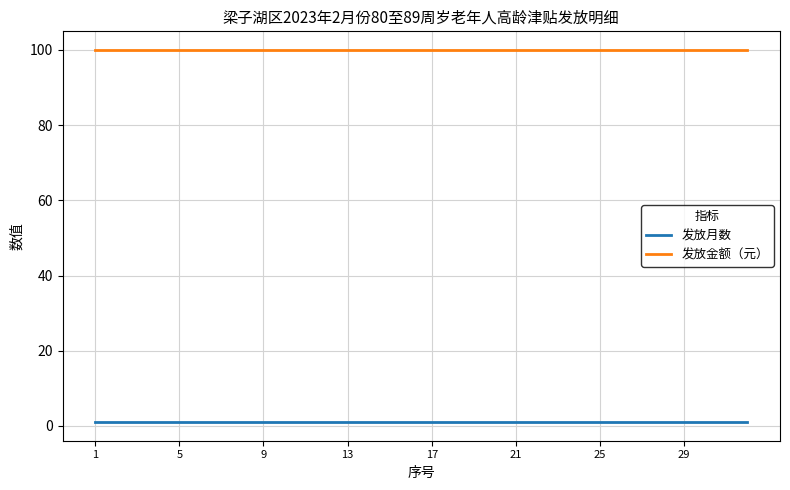

List the series in order of their peak value, highest first.

发放金额（元）, 发放月数